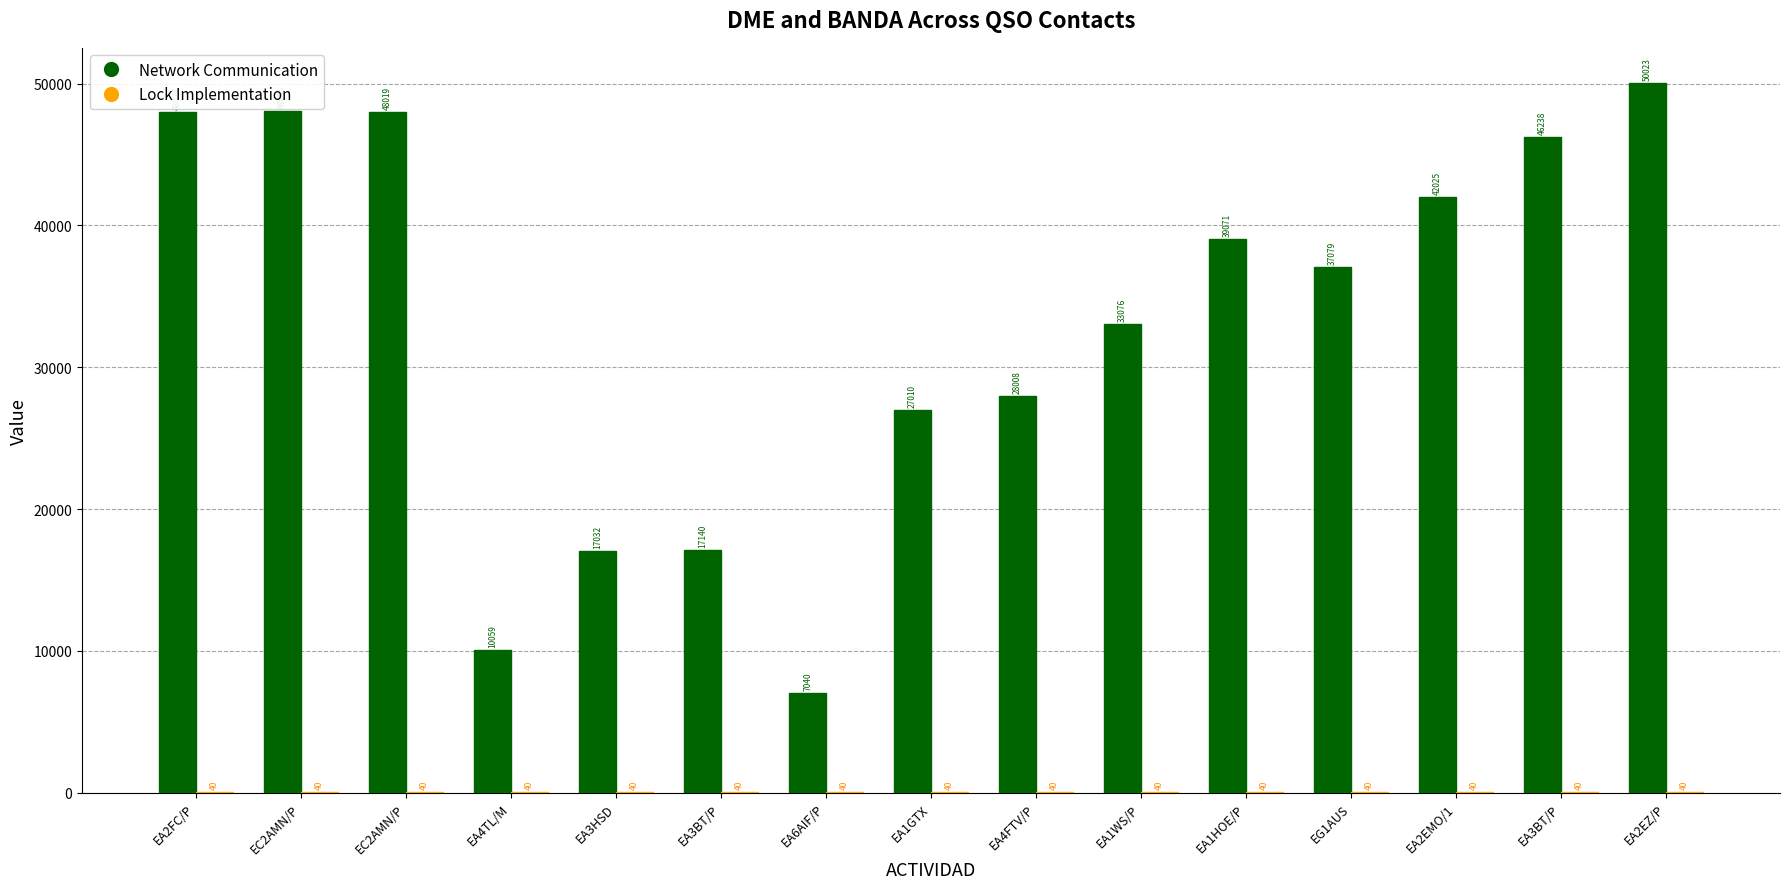

What is the value of the Lock Implementation bar at the 6th from the left?

40